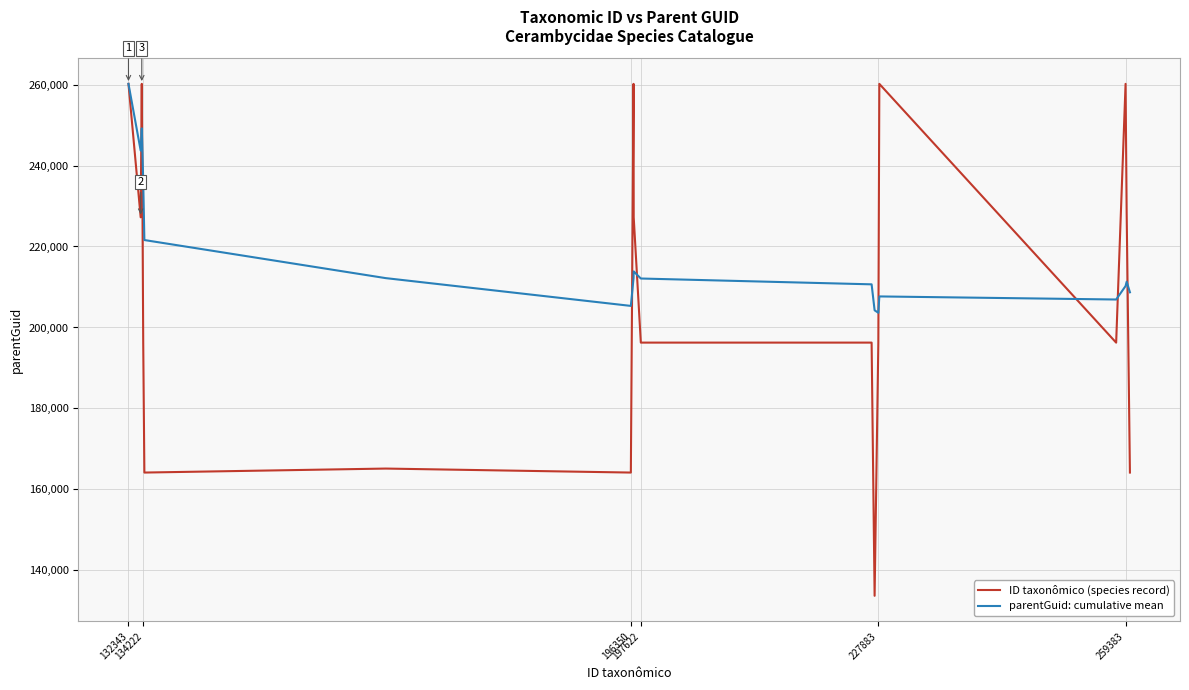

Which series has the largest total across all categories?

parentGuid: cumulative mean